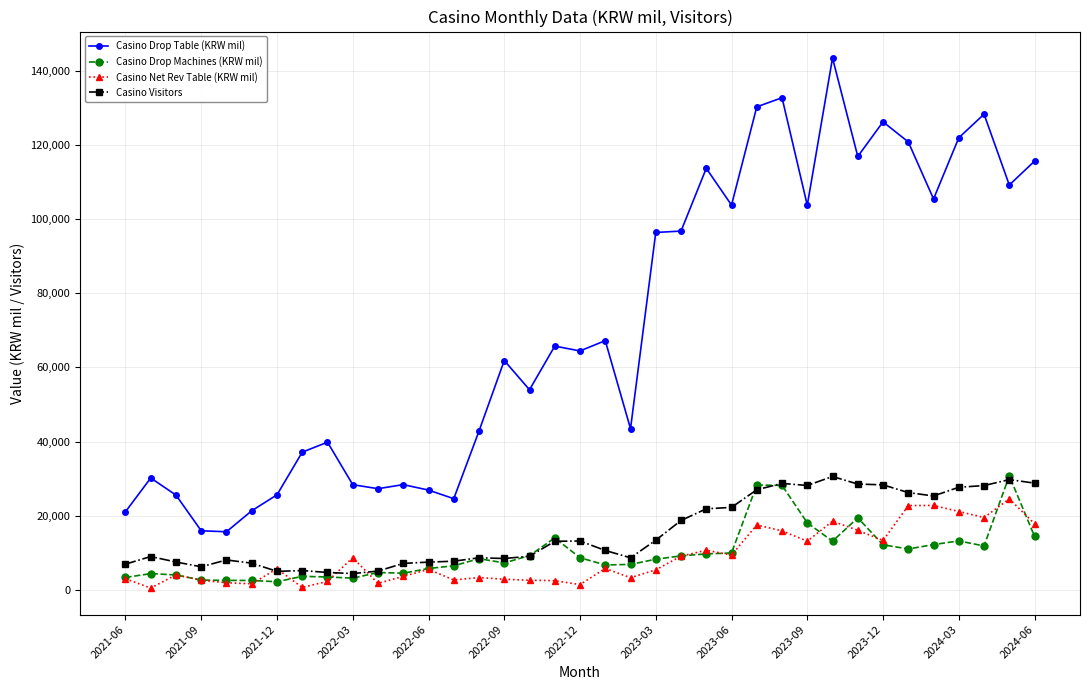

Which series has the largest range (max minus min)?

Casino Drop Table (KRW mil)